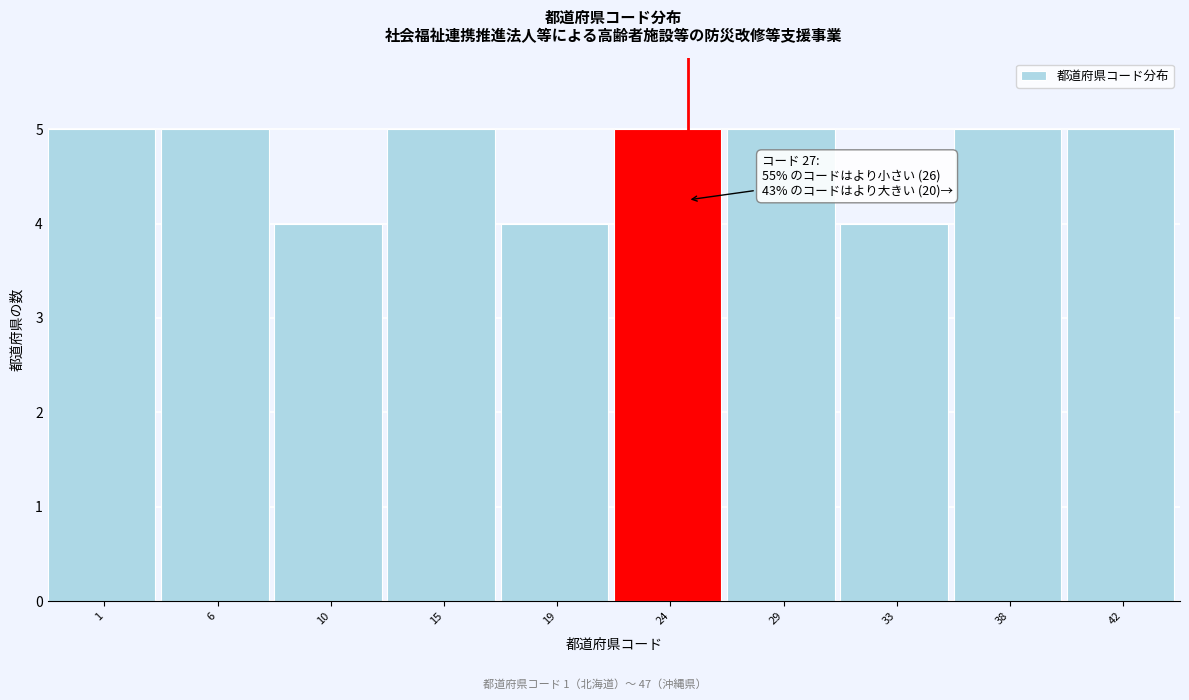

Reading left to right, what are all the values shown in this chart?

5	5	4	5	4	5	5	4	5	5